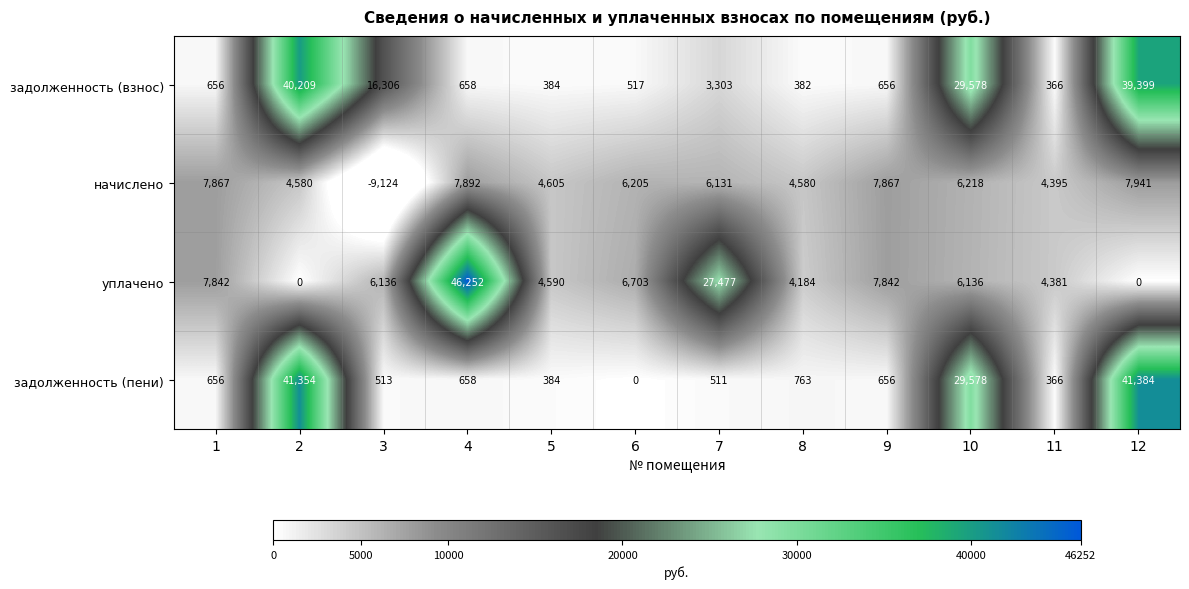

What is the difference between the second highest and second lowest values in the задолженность (взнос) series?

39017